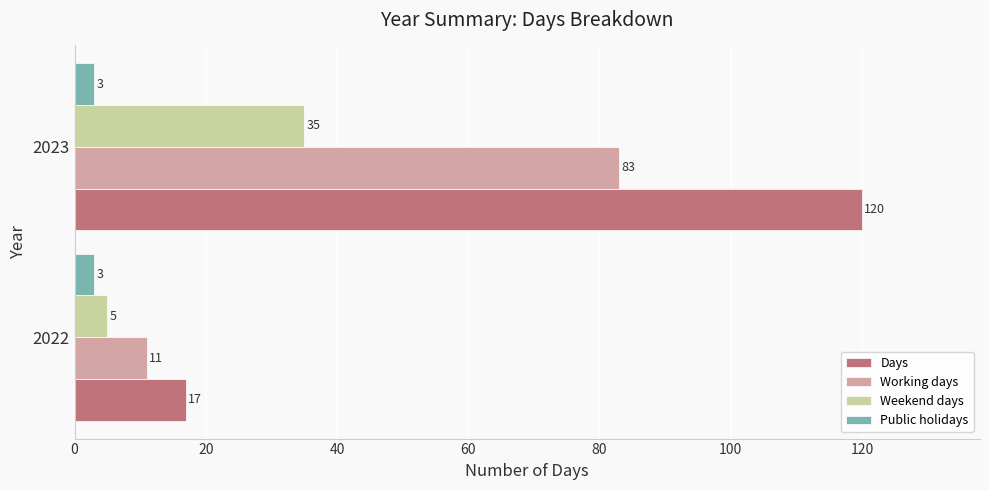

How many data points does each series have?

2